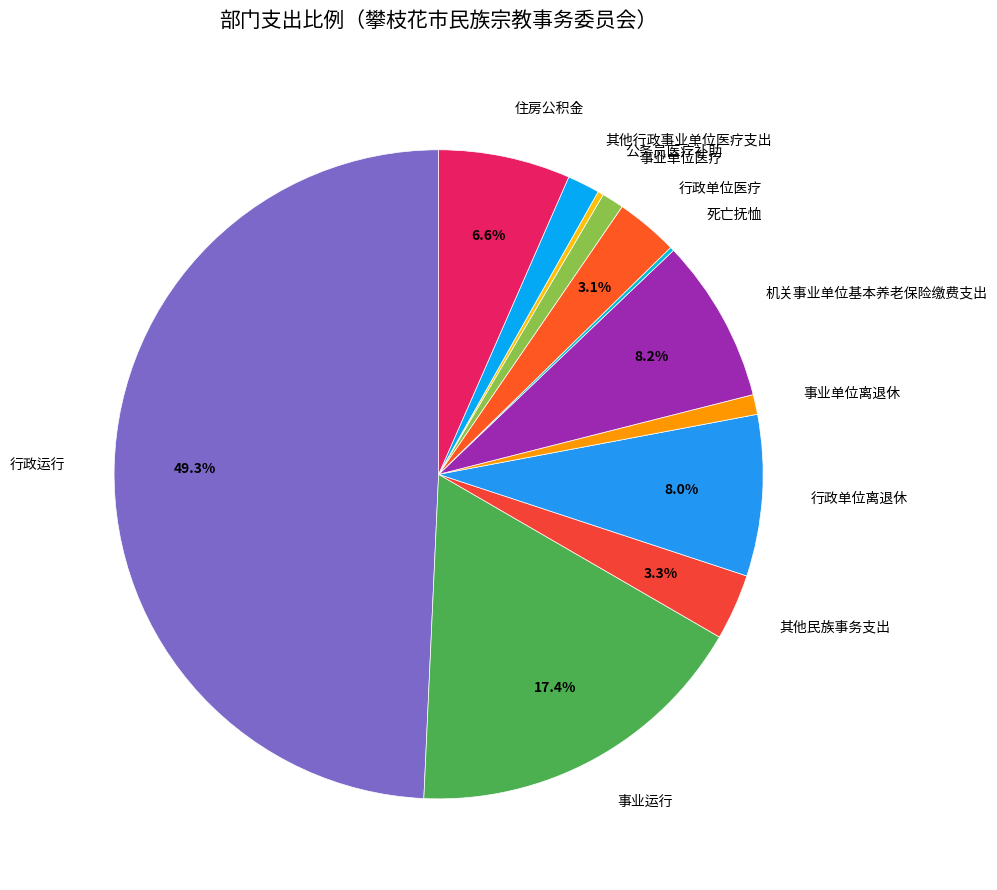

What is the ratio of the value at 事业单位离退休 to the value at 其他民族事务支出?

0.3